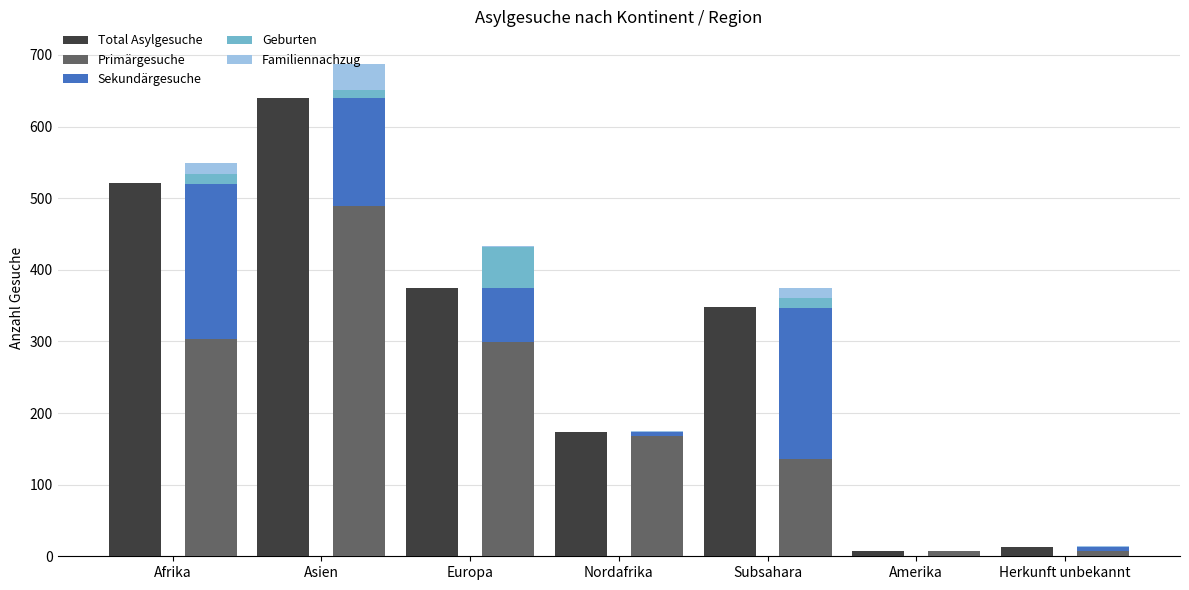

What is the sum of all Geburten values?

97